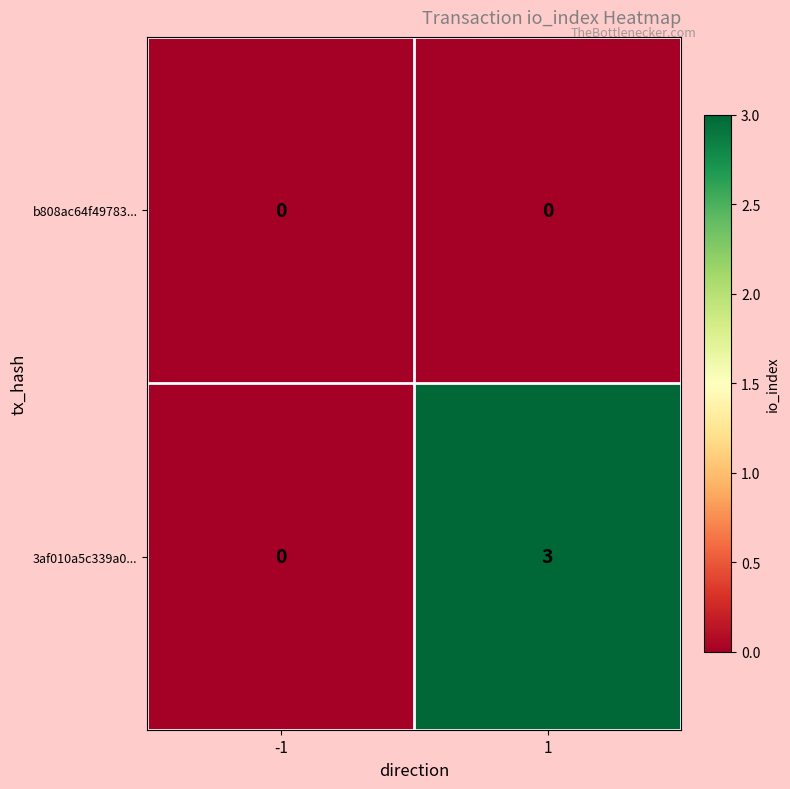

At how many categories does at least one series exceed 2?

1